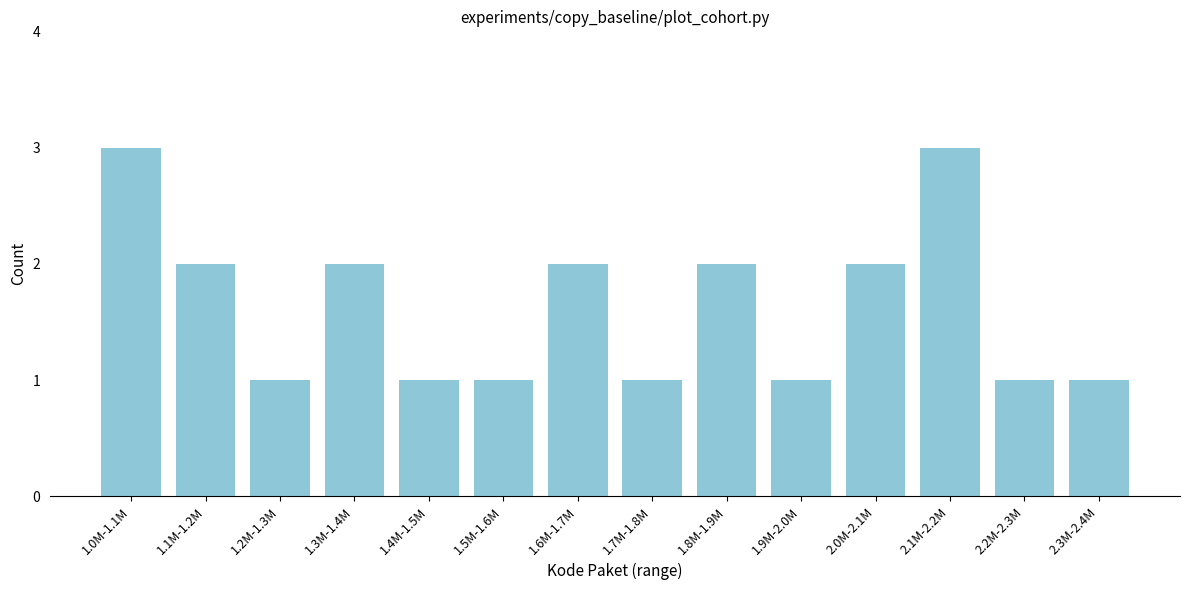

Reading left to right, extract all data points from this chart.

3	2	1	2	1	1	2	1	2	1	2	3	1	1